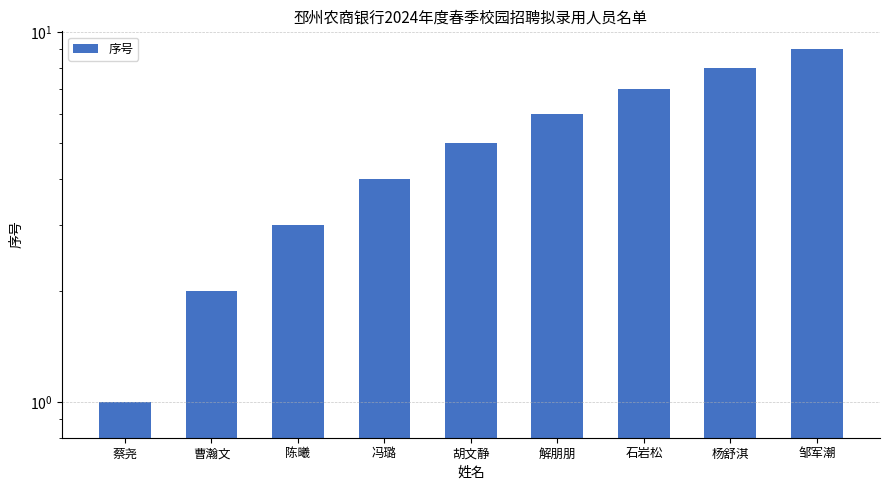

Reading left to right, extract all data points from this chart.

1	2	3	4	5	6	7	8	9